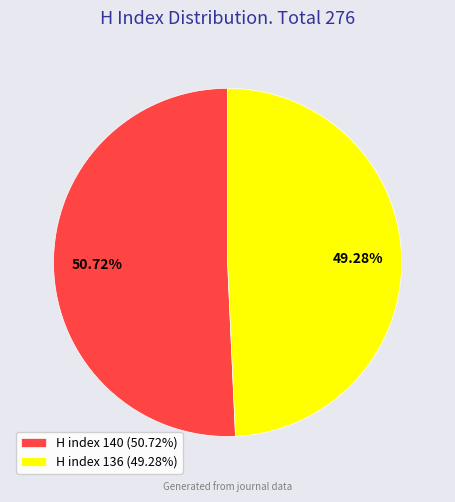

Between H index 136 and H index 140, which is larger?

H index 140